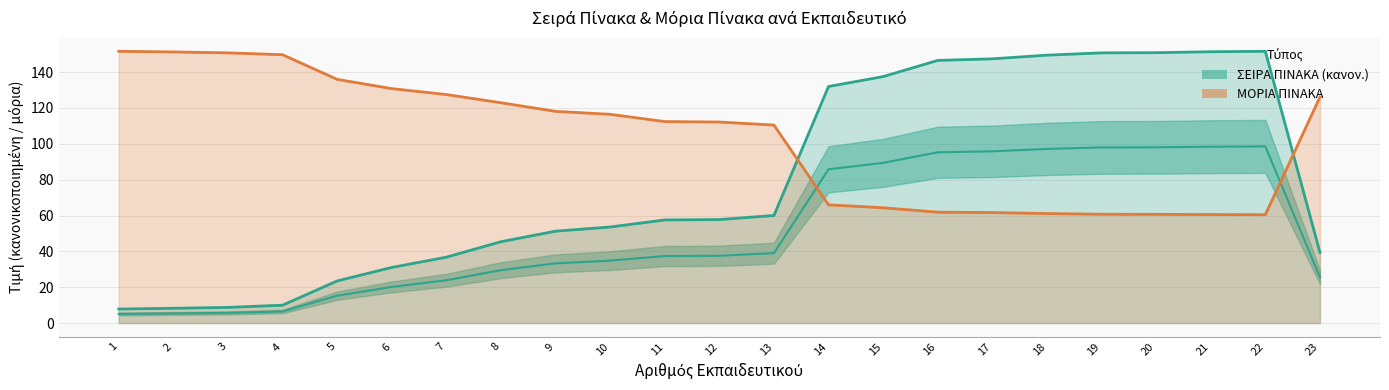

How many categories are shown in the chart?

23